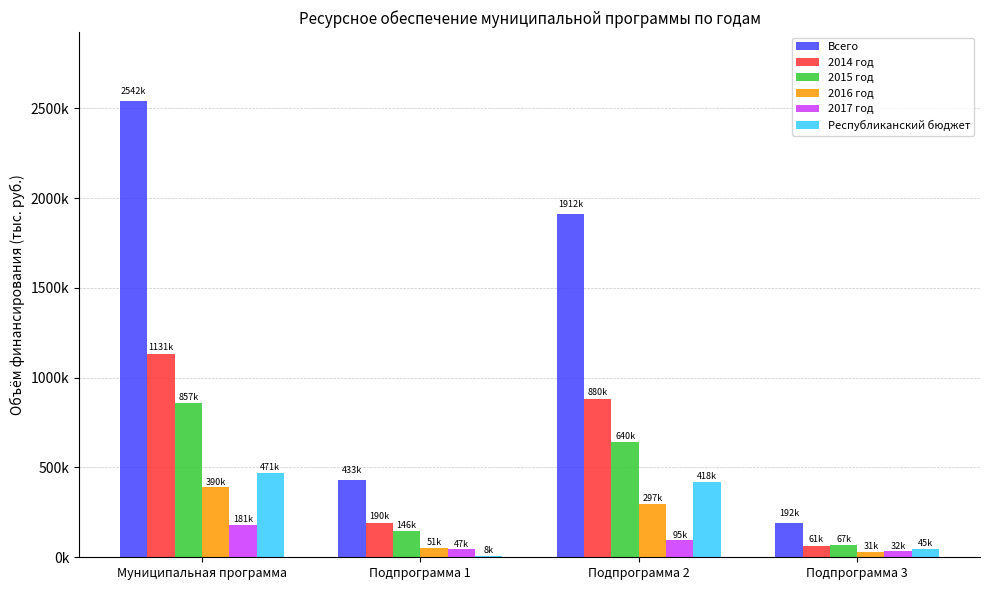

What is the label of the 1st bar from the right?

Подпрограмма 3